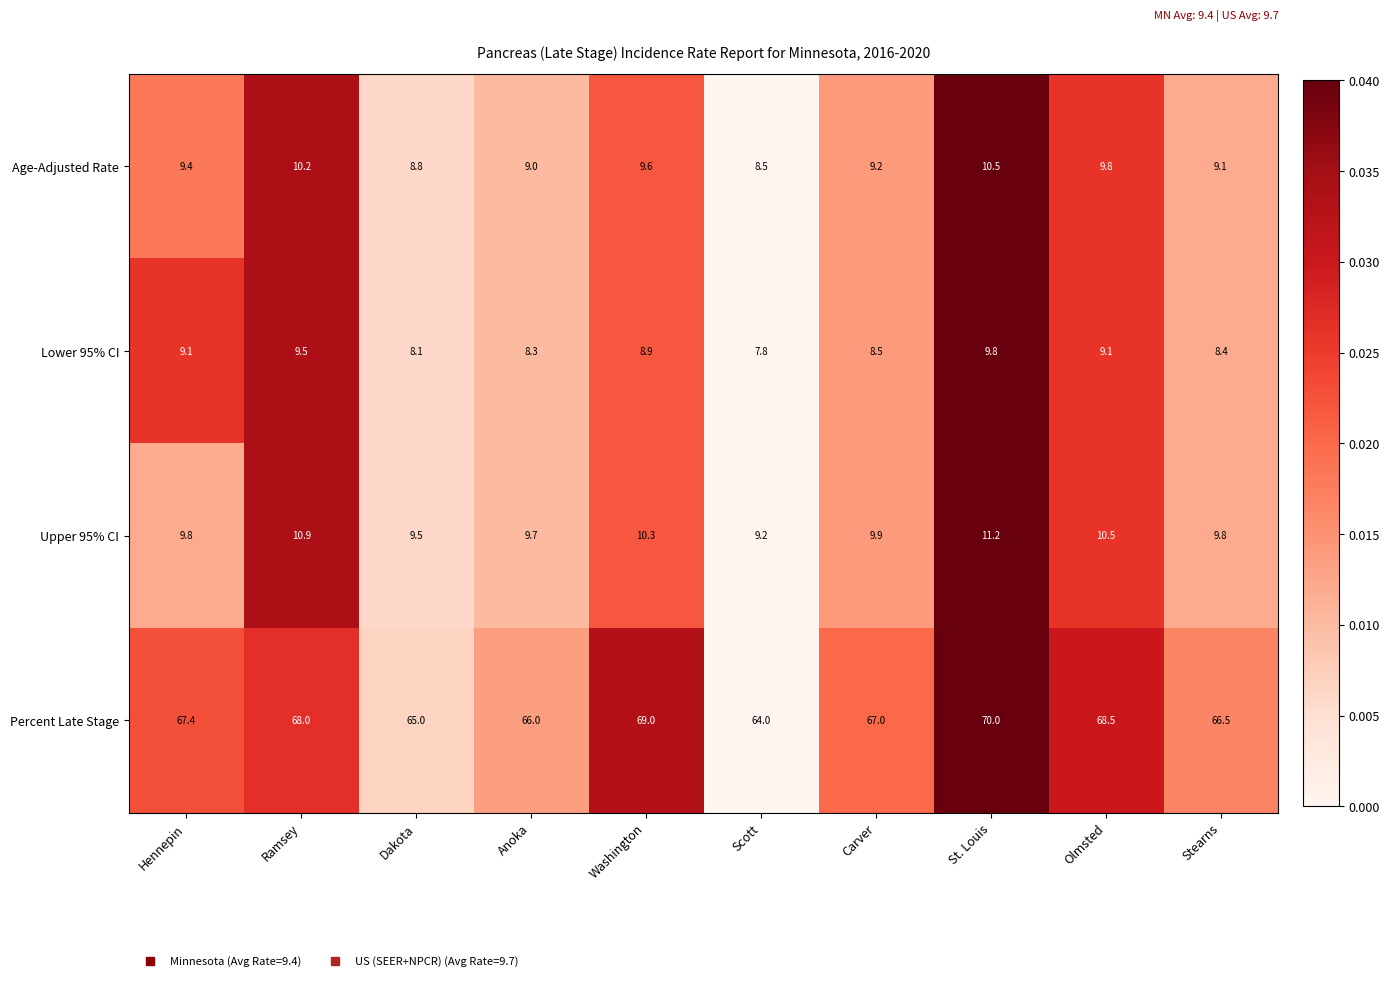

Rank the categories by Age-Adjusted Rate value from highest to lowest.

St. Louis, Ramsey, Olmsted, Washington, Hennepin, Carver, Stearns, Anoka, Dakota, Scott